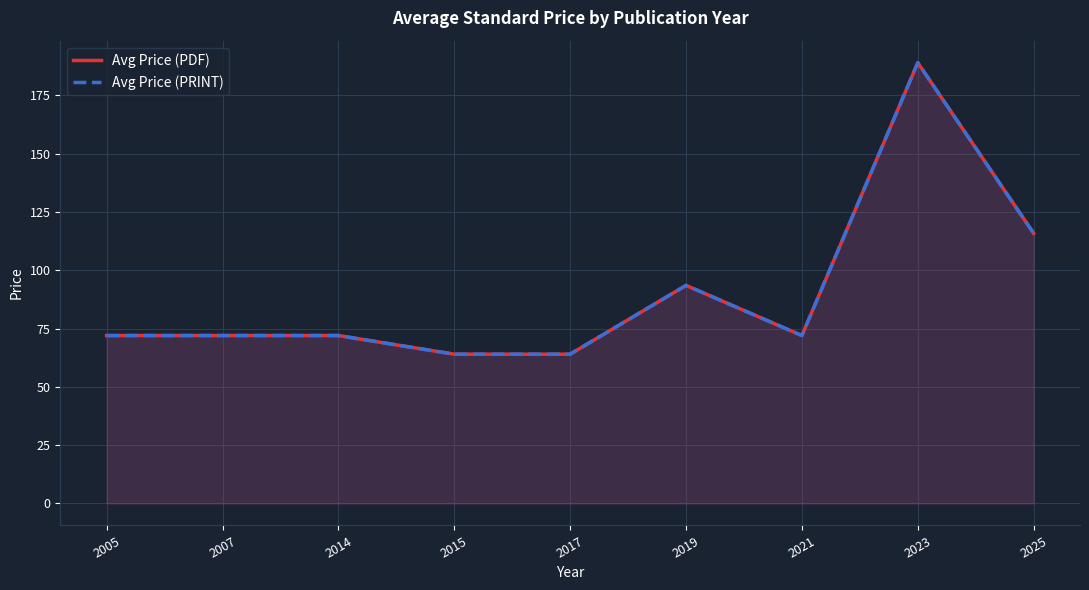

True or false: Avg Price (PDF) and Avg Price (PRINT) intersect in this chart.

False